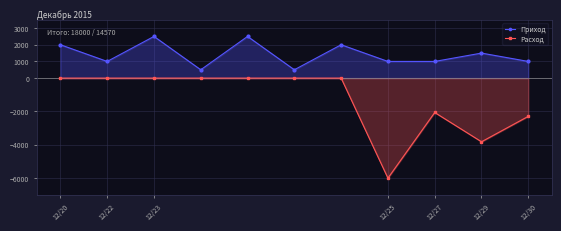

Rank the series at 12/23 from highest to lowest value.

Приход, Расход